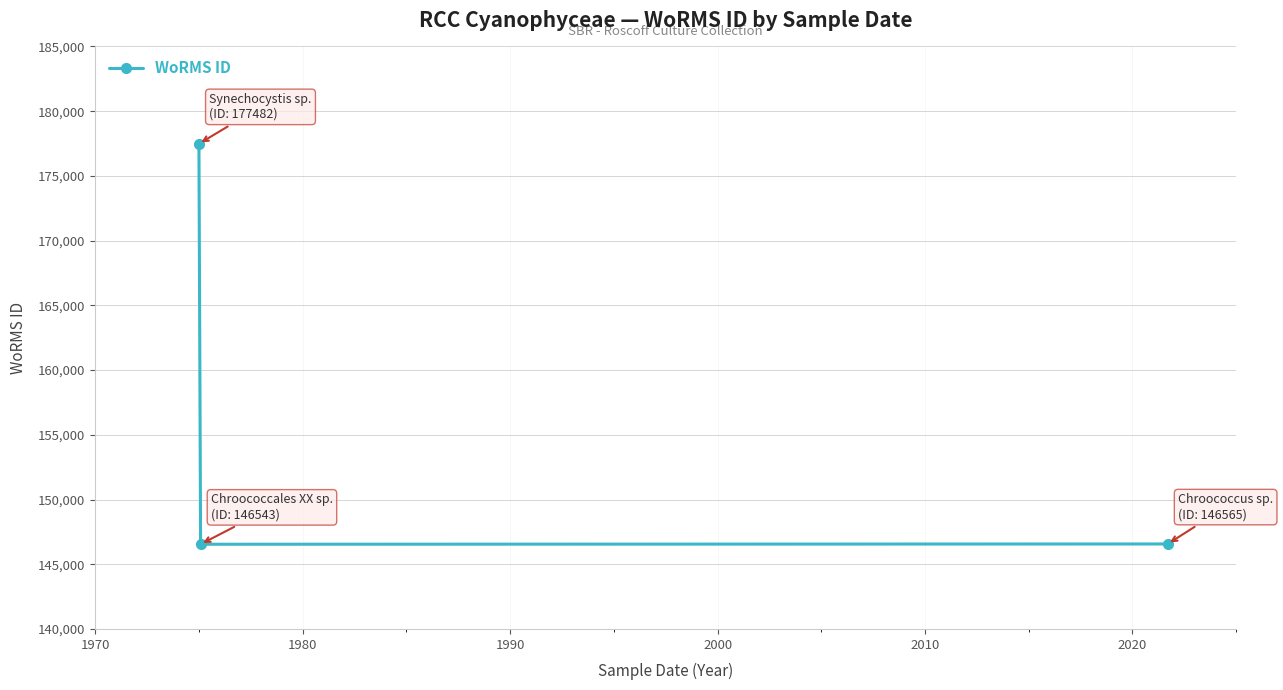

What is the greatest value displayed?

177482